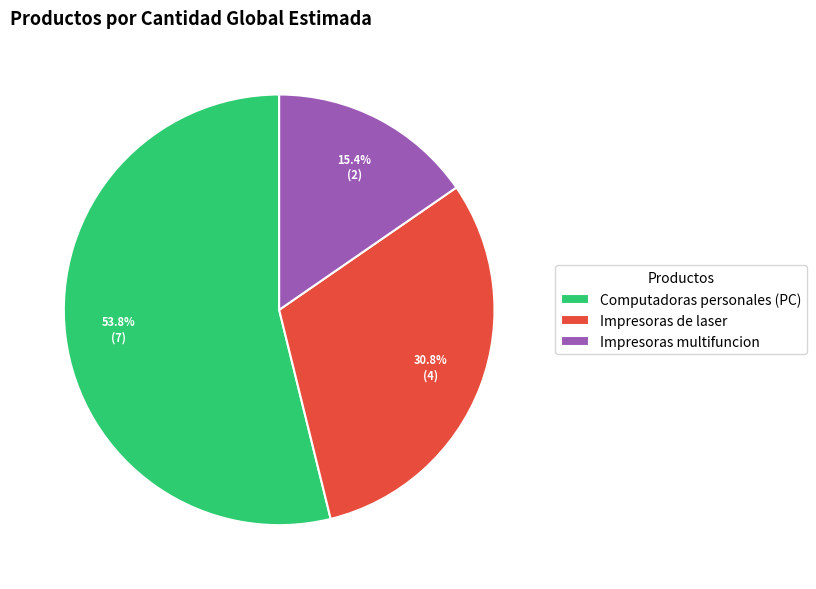

Between Impresoras de laser and Computadoras personales (PC), which is larger?

Computadoras personales (PC)